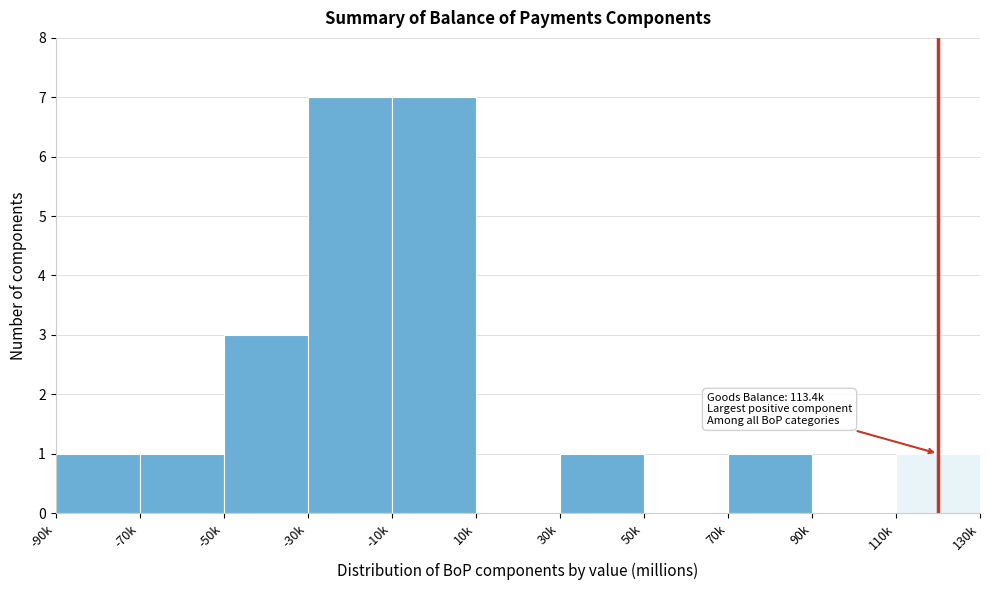

Reading left to right, what are all the values shown in this chart?

-90k=1	-70k=1	-50k=3	-30k=7	-10k=7	10k=0	30k=1	50k=0	70k=1	90k=0	110k=1